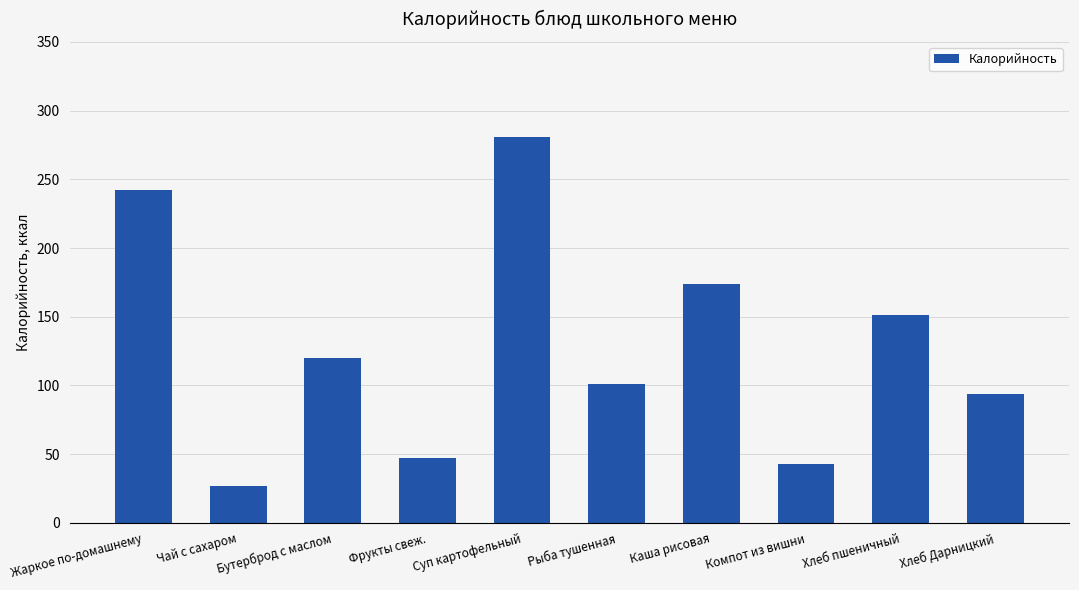

What is the sum of the values at Хлеб пшеничный and Суп картофельный?

432